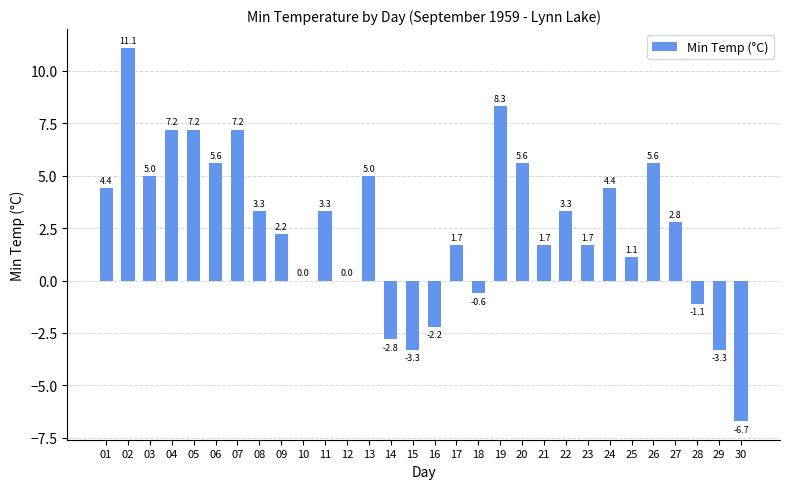

What is the ratio of the value at 08 to the value at 09?

1.5